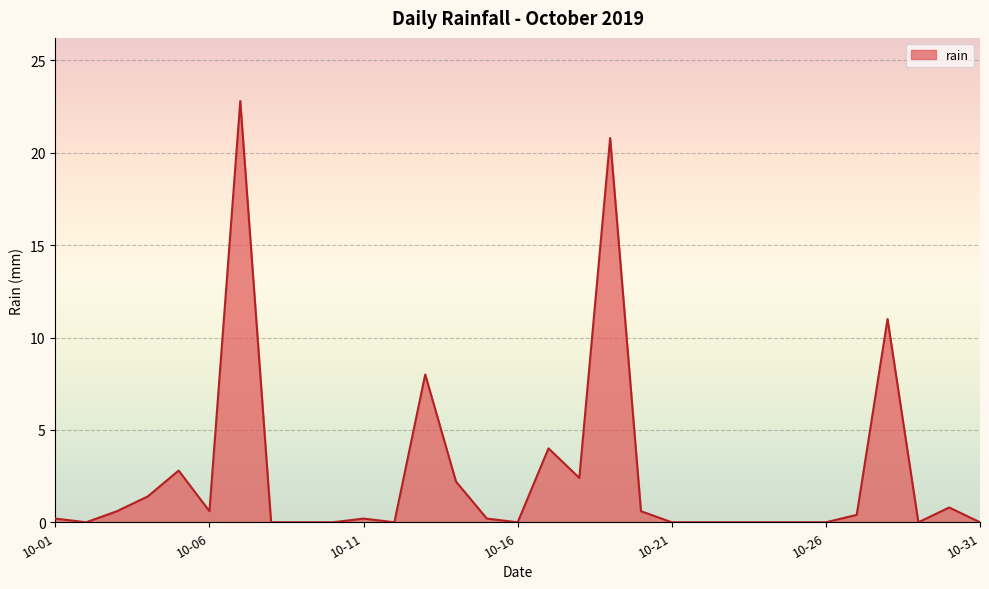

What is the difference between the maximum and minimum values?

22.8